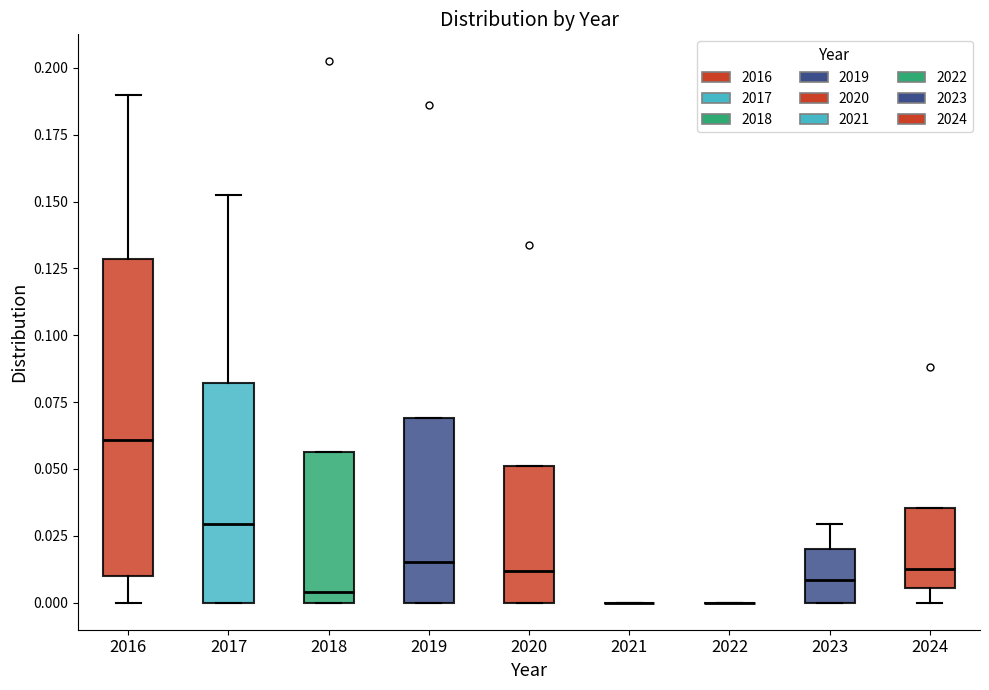

Comparing the boxes themselves (not the whiskers), which one is the tallest?

2016